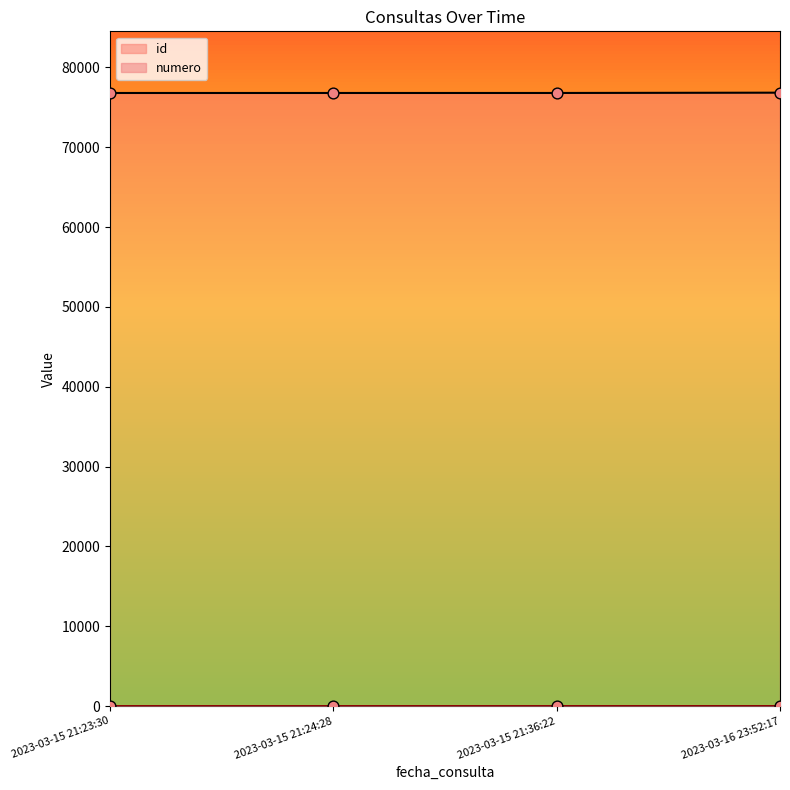

Which series has the widest spread of Y values?

id